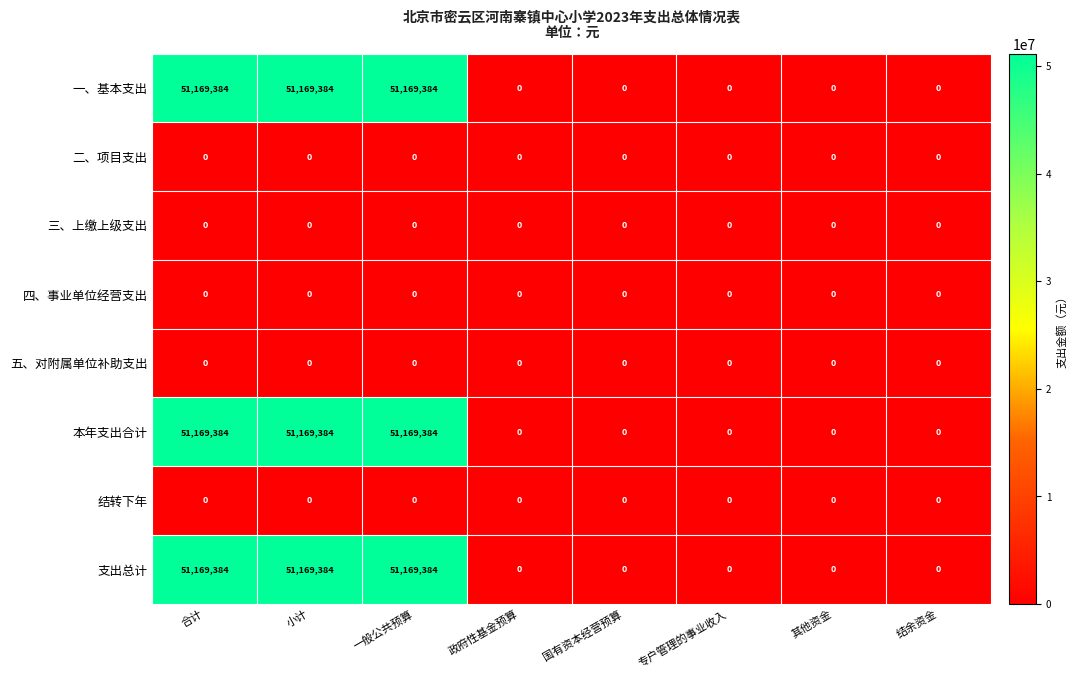

What is the difference between the maximum and minimum values in the 支出总计 series?

51169384